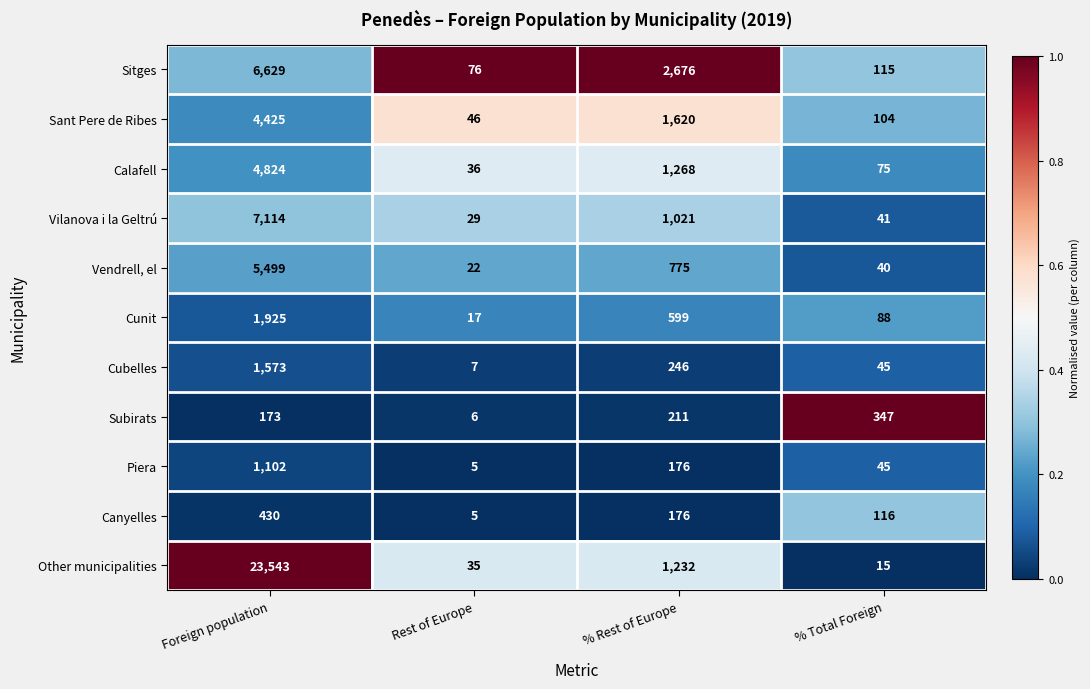

What is the total value across all series at % Rest of Europe?

10000